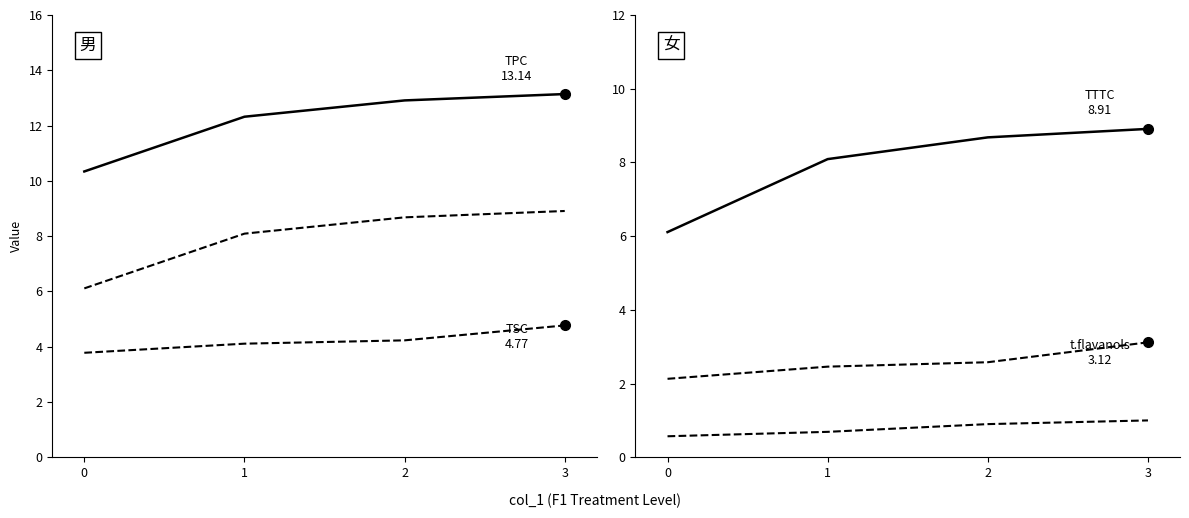

True or false: t.flavanols has more than 2 interior local peaks.

False